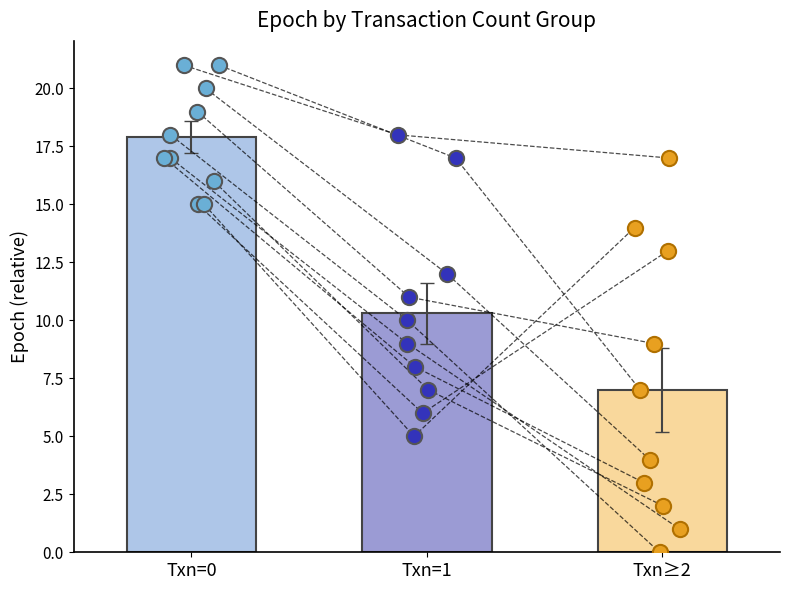

Is the value of Txn=0 points at 8 greater than the value of Txn=1 points at 6?

Yes